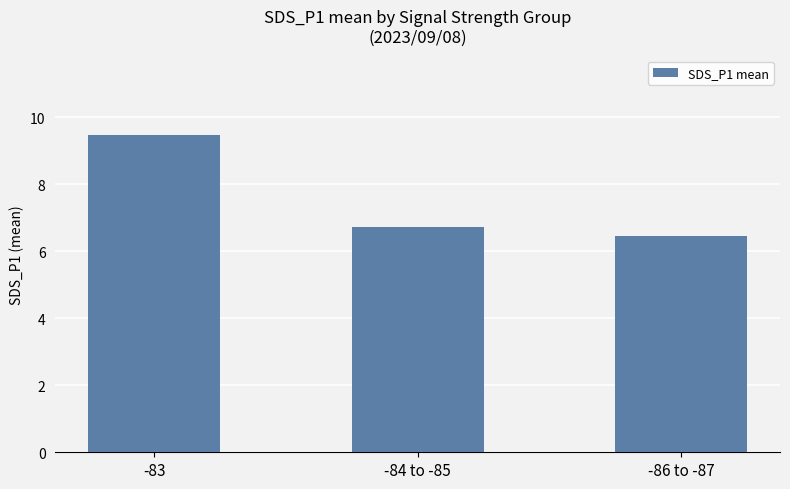

Reading left to right, extract all data points from this chart.

9.5	6.7	6.5